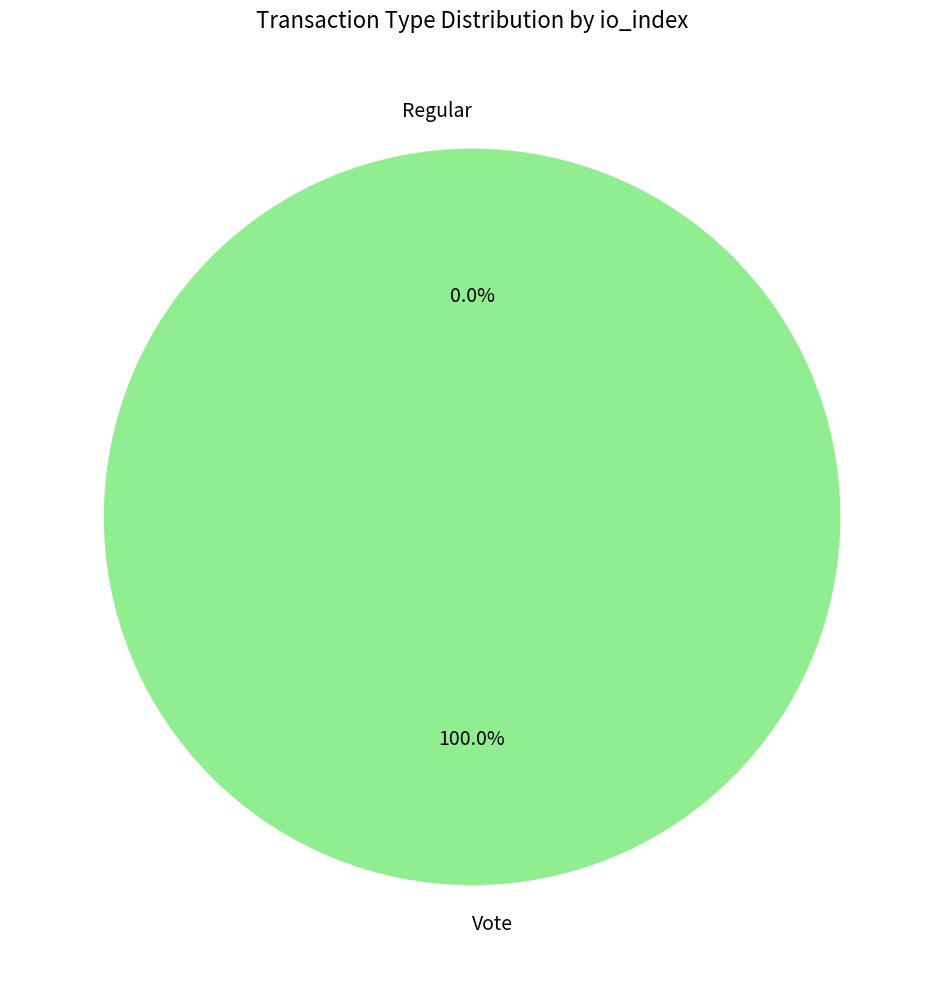

Count the number of slices in the pie.

2